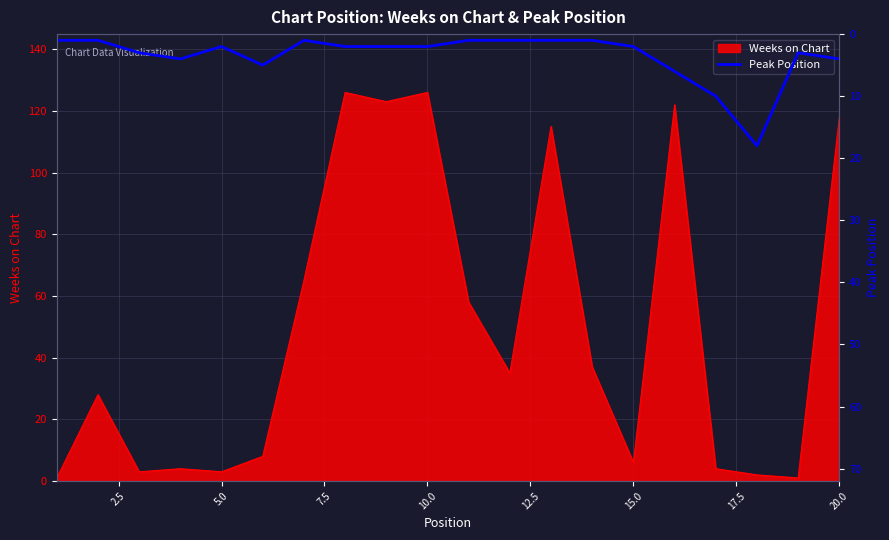

What is the highest value of the Weeks on Chart series?

126